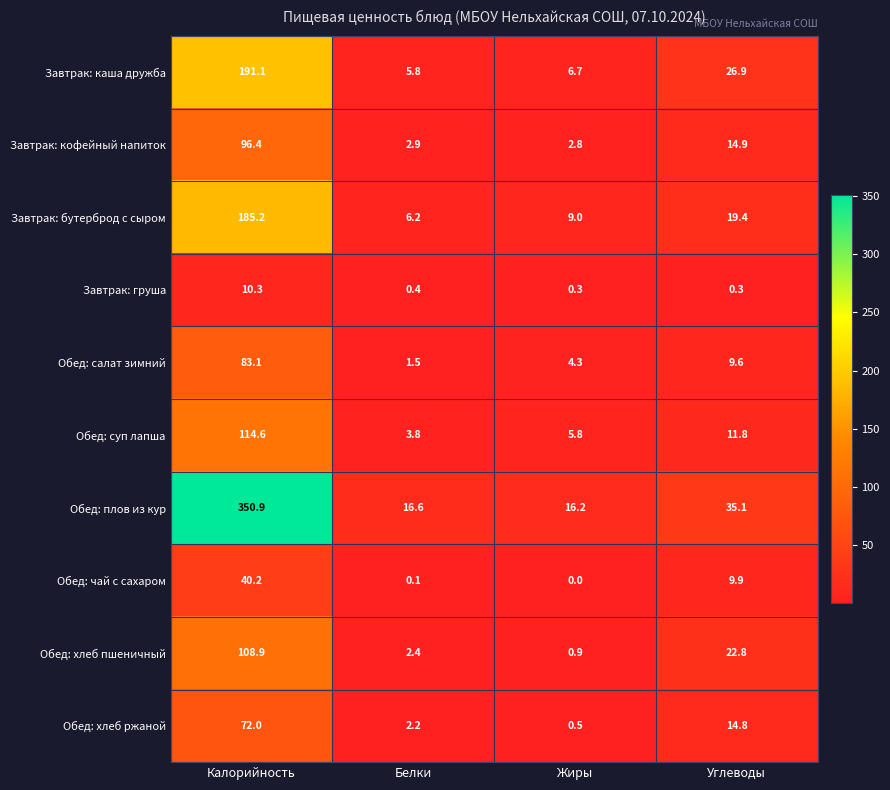

What is the total value across all series at Жиры?

46.5